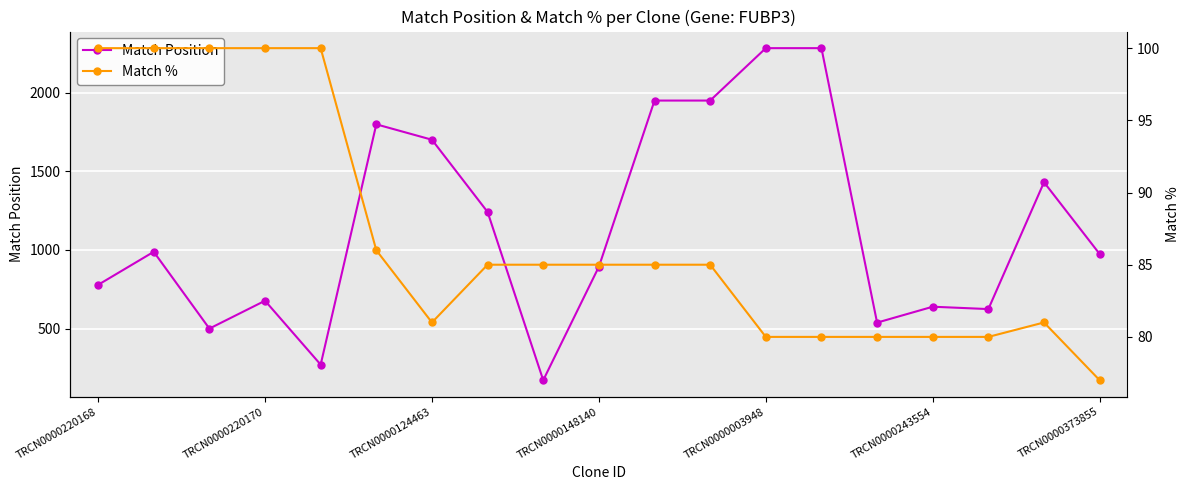

What are all the series names shown in the legend?

Match Position, Match %